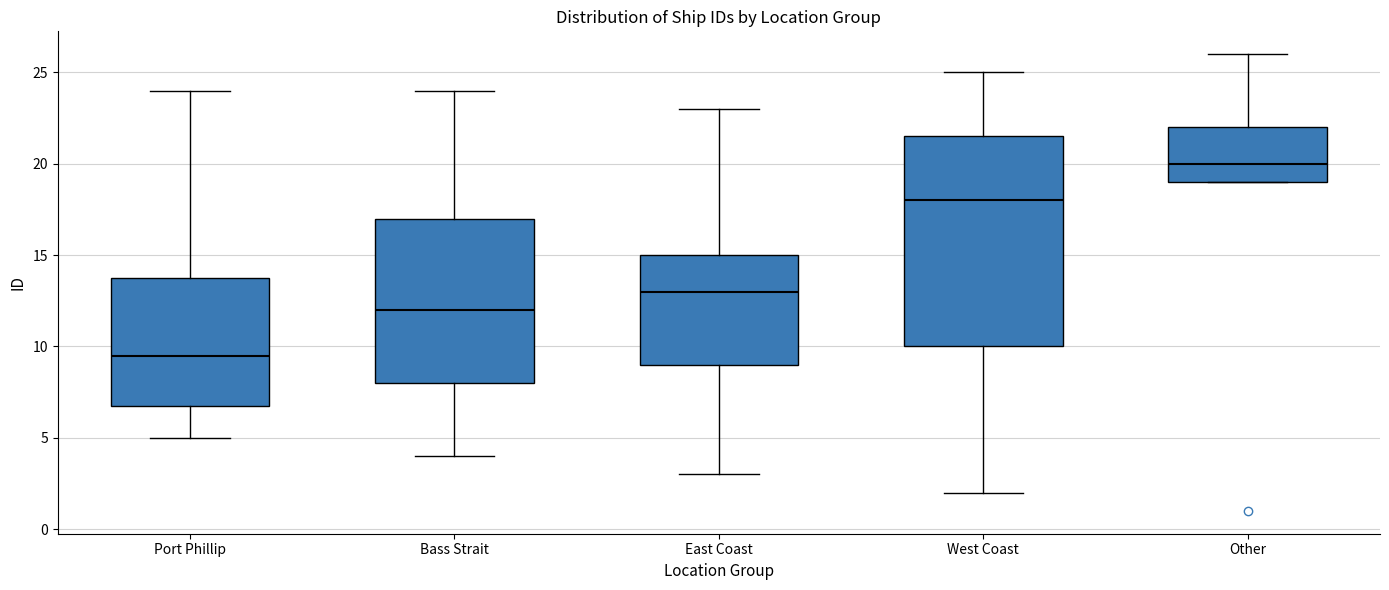

Reading left to right, read every box against the y-axis: the position of its median line, the range the box covers, and the ends of its whiskers. The values are not printed on the chart, so give them approximately, as read against the axis.

Port Phillip: median 9.5, box 7.0 to 14.0, whiskers 5.0 to 24.0
Bass Strait: median 12.0, box 8.0 to 17.0, whiskers 4.0 to 24.0
East Coast: median 13.0, box 9.0 to 15.0, whiskers 3.0 to 23.0
West Coast: median 18.0, box 10.0 to 21.5, whiskers 2.0 to 25.0
Other: median 20.0, box 19.0 to 22.0, whiskers 19.0 to 26.0